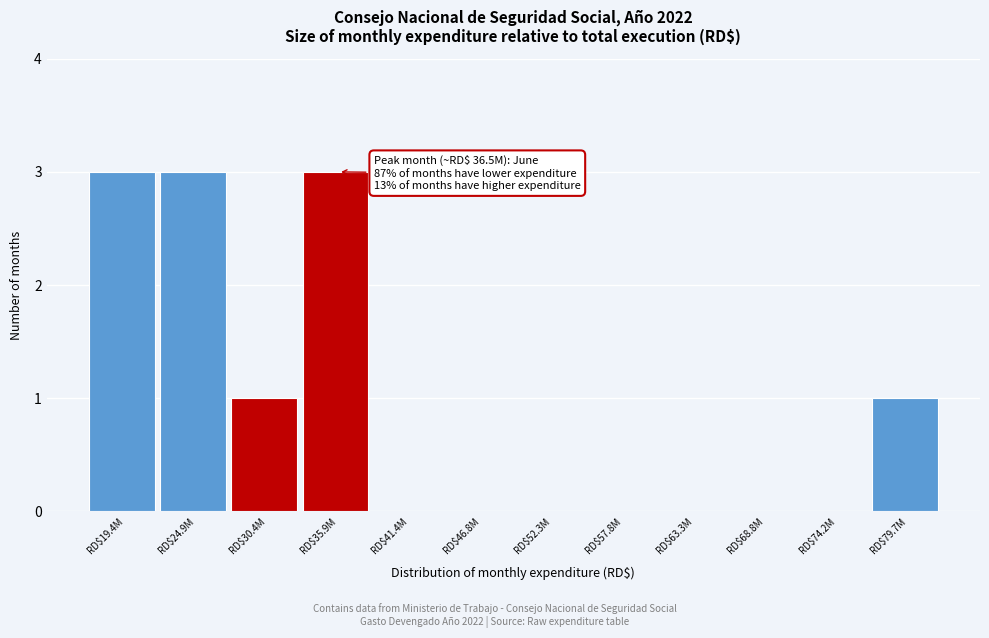

The chart shows a value of 1 at RD$30.4M. True or false?

True